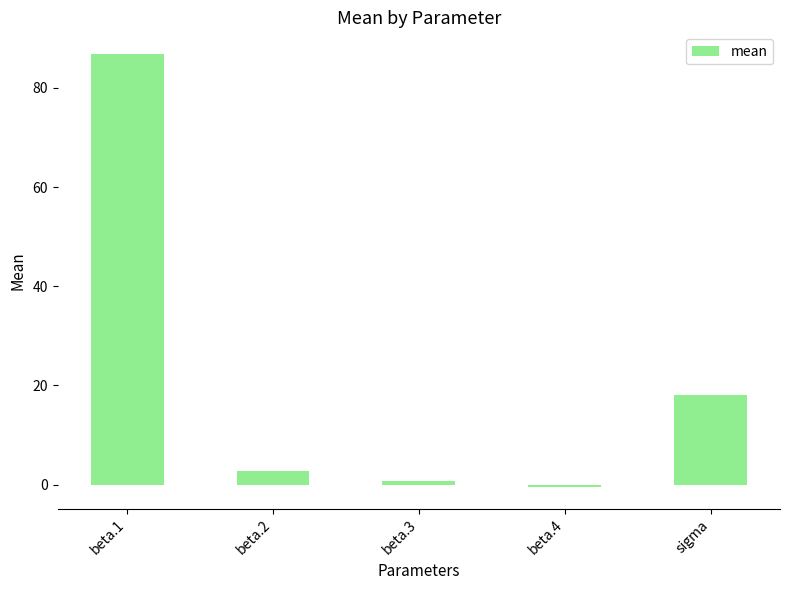

What is the smallest value displayed?

-0.5